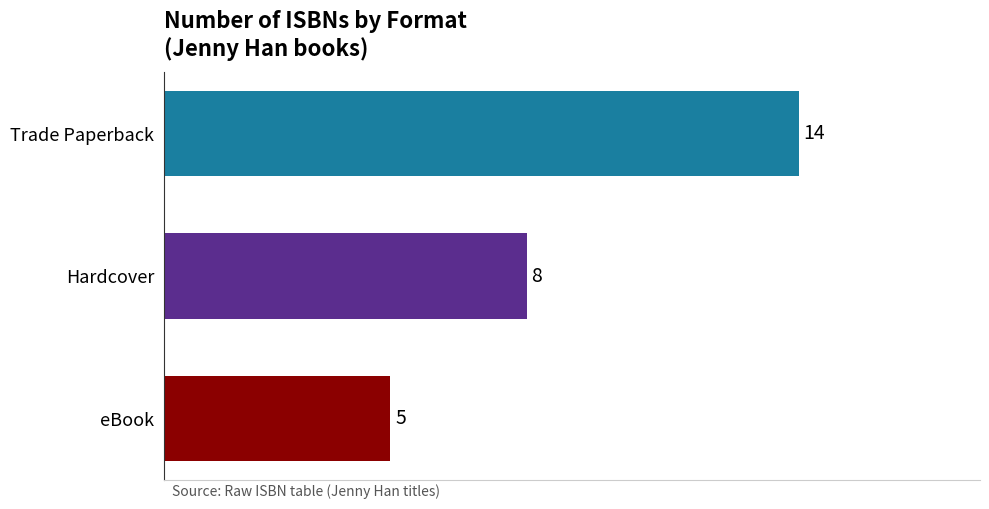

What is the difference between the highest and lowest values at Hardcover?

9